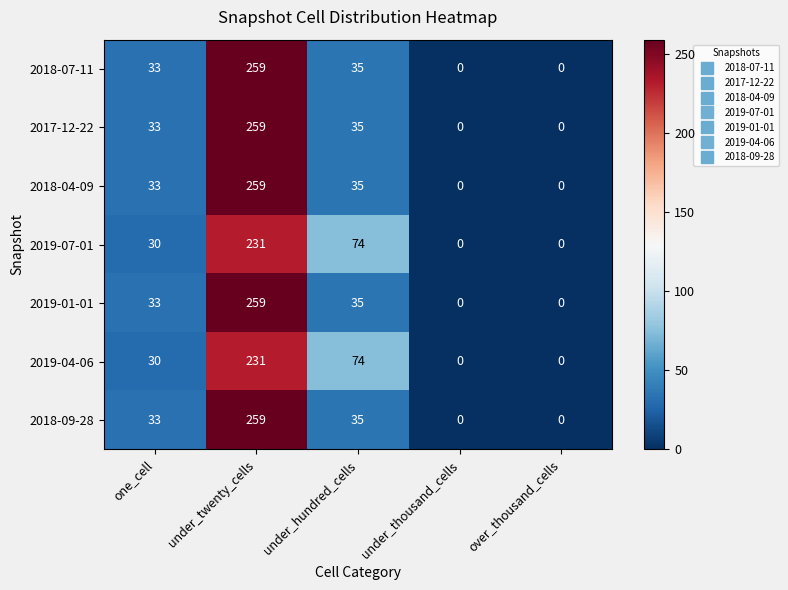

What is the spread (max minus min) of values at under_twenty_cells?

28